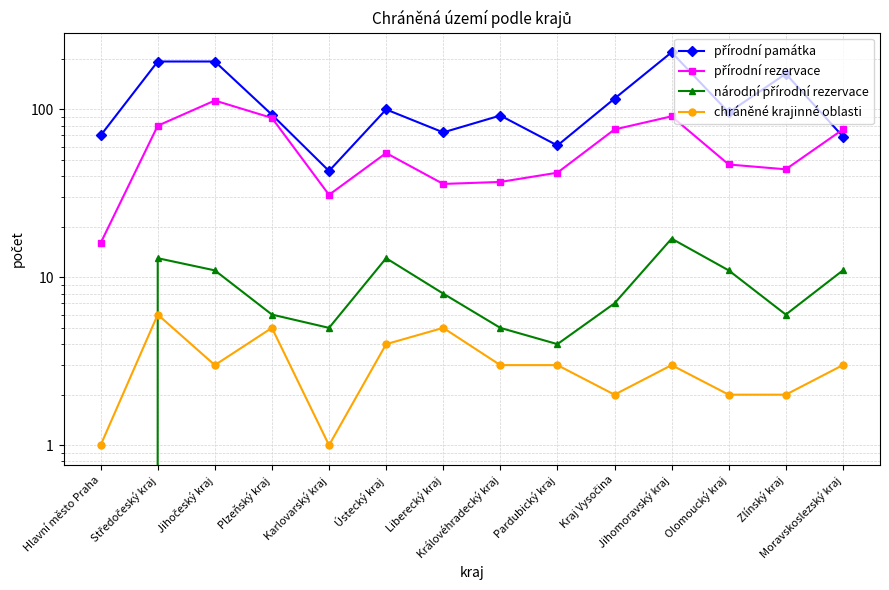

What is the sum of all chráněné krajinné oblasti values?

43